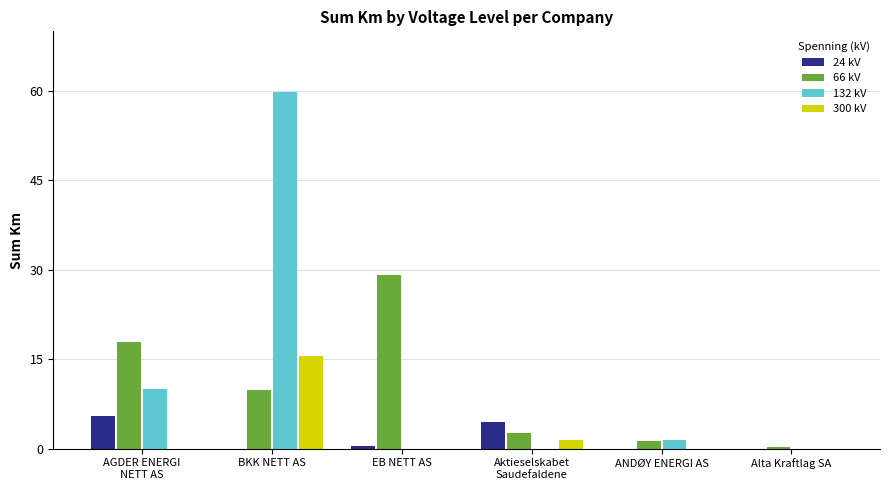

What are all the series names shown in the legend?

24 kV, 66 kV, 132 kV, 300 kV